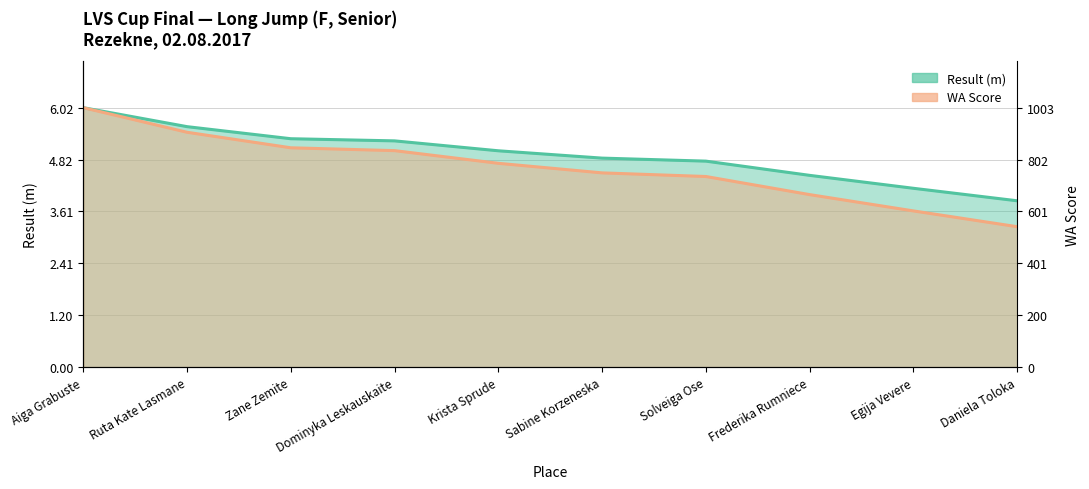

What is the spread (max minus min) of values at Egija Vevere?

0.5